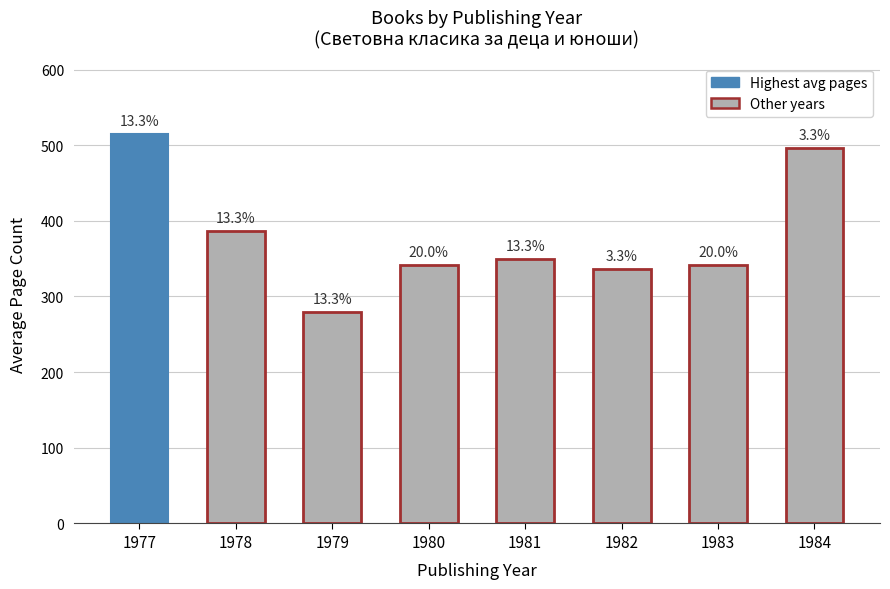

What is the ratio of the value at 1984 to the value at 1980?

1.5